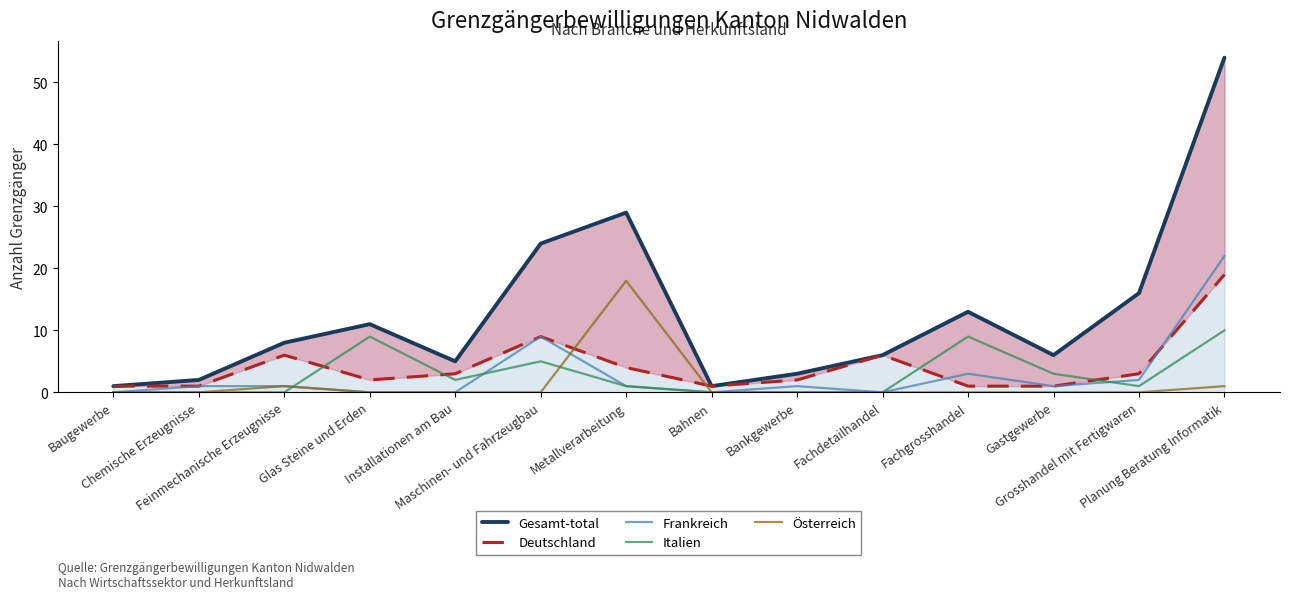

Which series ends up on top after the final intersection of Frankreich and Deutschland?

Frankreich